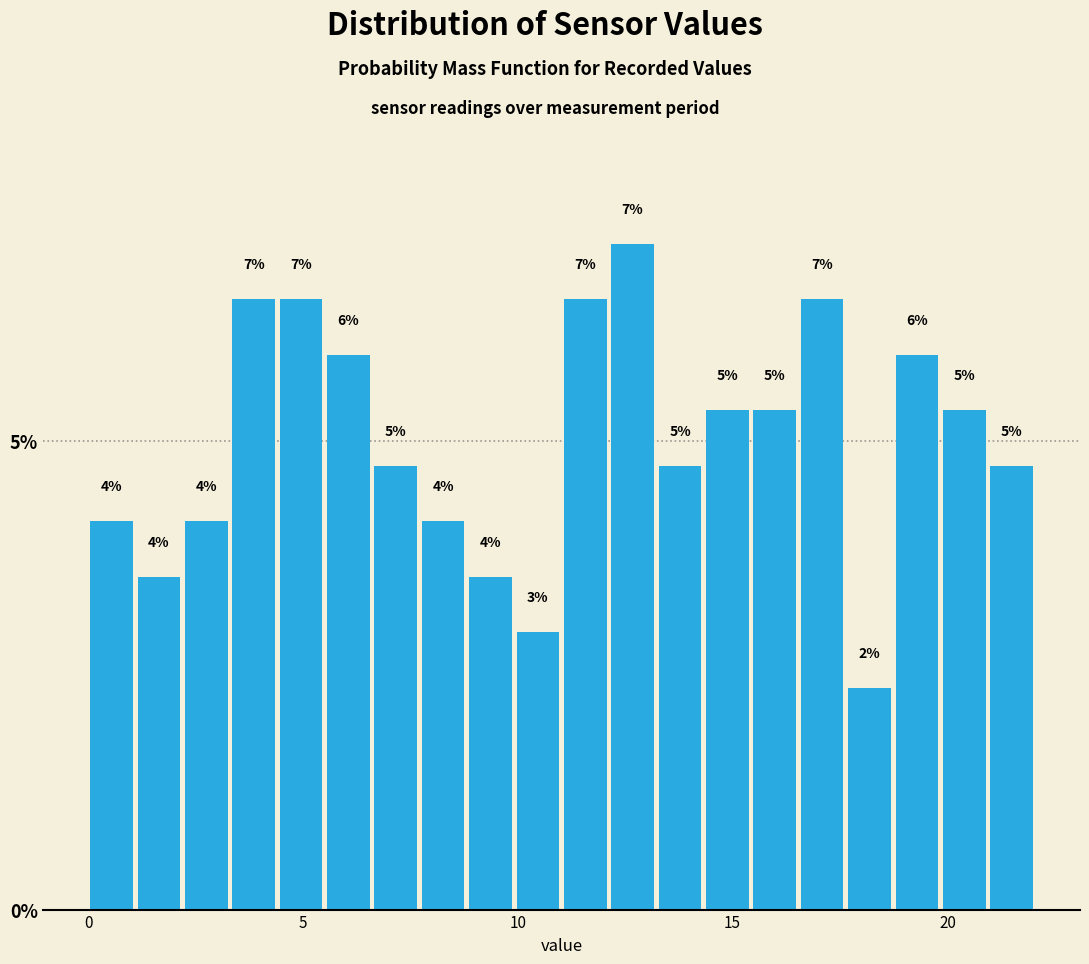

Around what value on the x-axis is the tallest bar? Give the approximate position of its centre, as read against the axis.

12.5